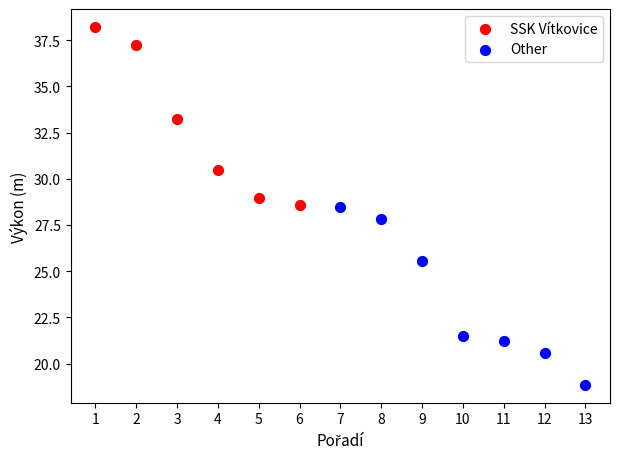

What are all the series names shown in the legend?

SSK Vítkovice, Other